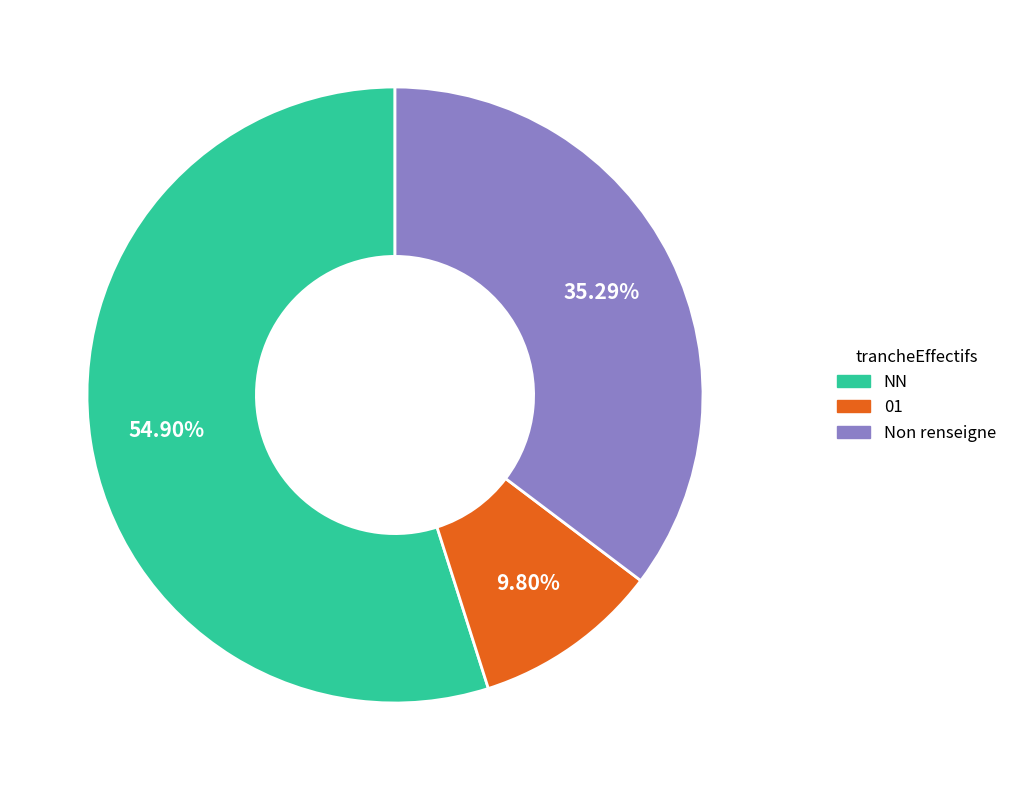

Is there any slice that represents more than half of the pie?

Yes